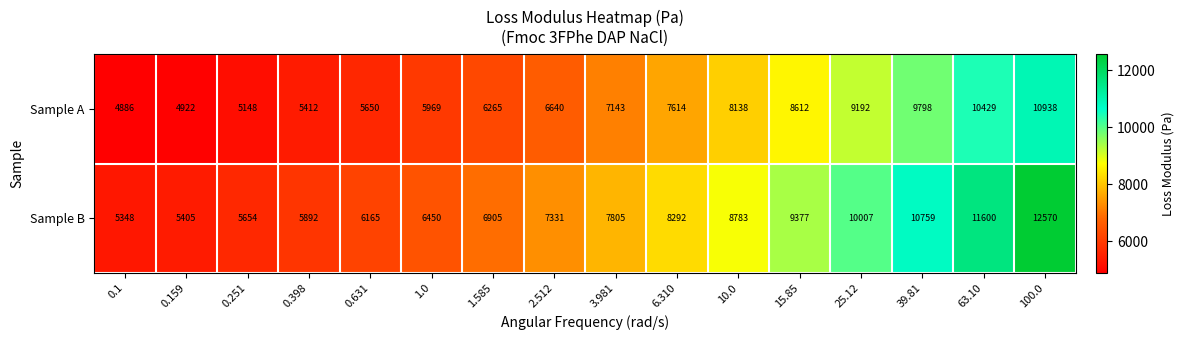

What is the spread (max minus min) of values at 0.398?

480